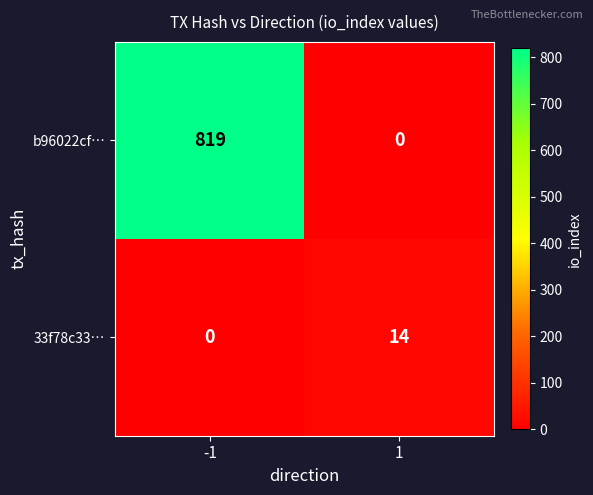

What is the average value of the 33f78c33… series?

7